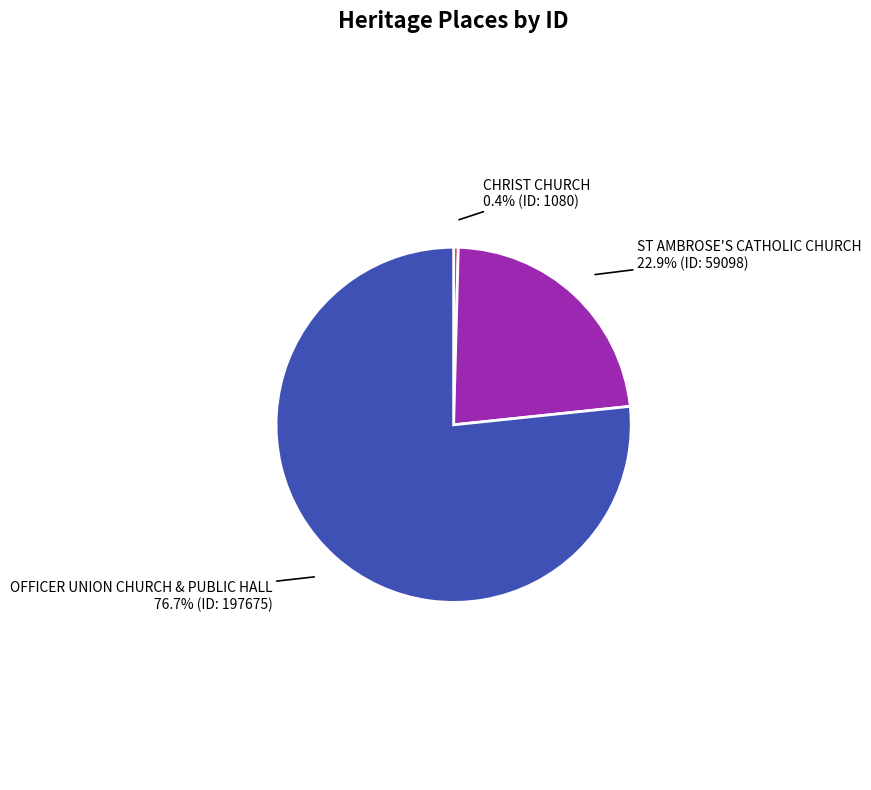

Is there a majority slice in this chart?

Yes